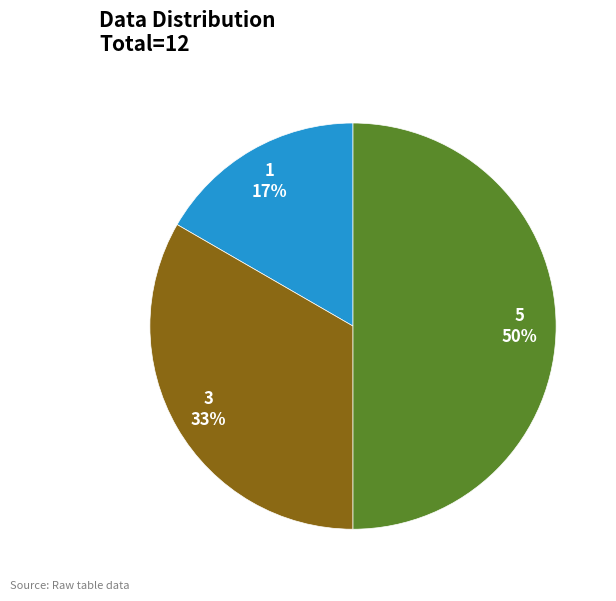

To the nearest percent, what is the difference between the largest and smallest slice percentages?

33%